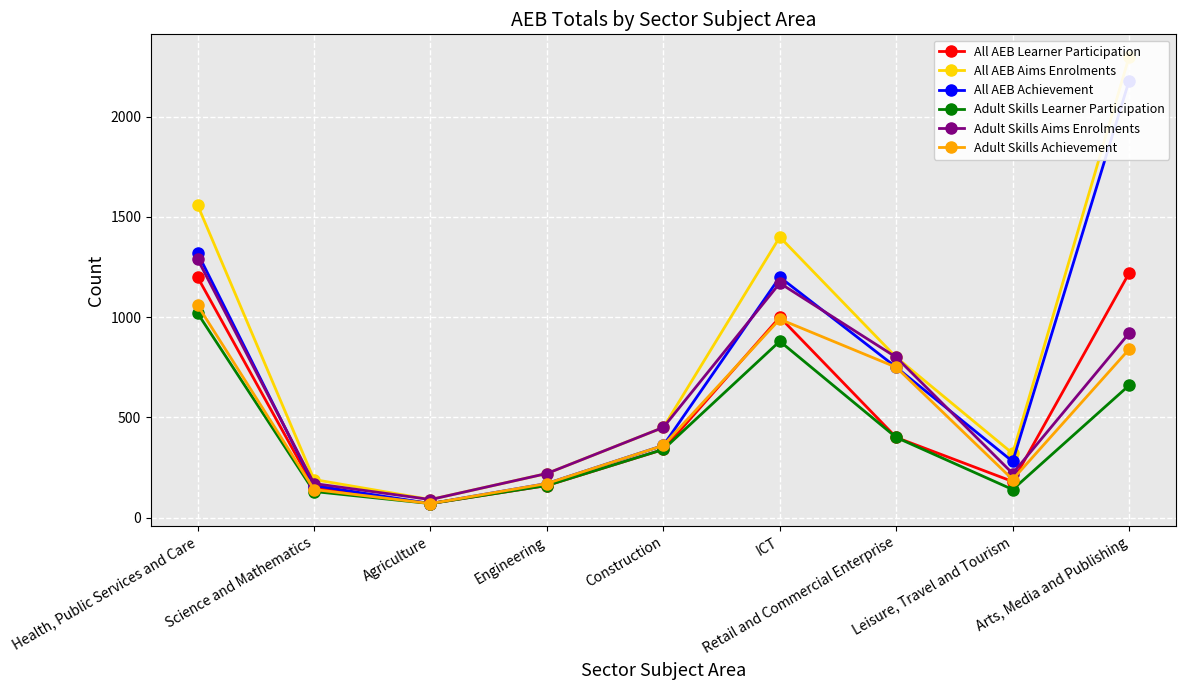

What is the difference between the maximum and second lowest values in the All AEB Achievement series?

2020